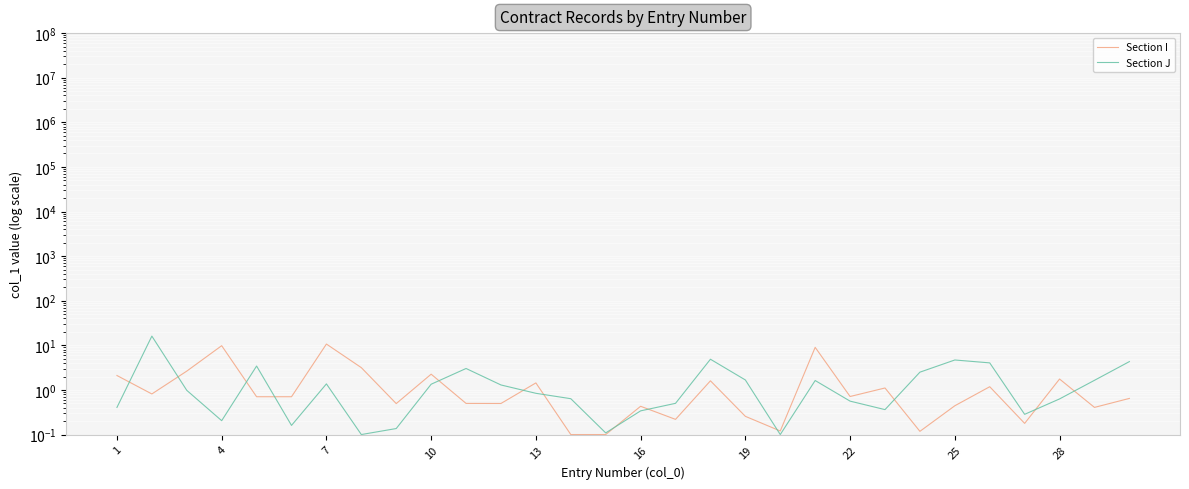

True or false: Section I and Section J intersect in this chart.

True